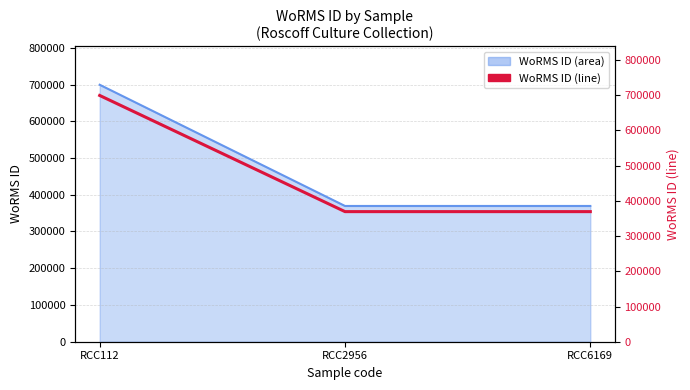

What is the maximum value shown in the chart?

699402